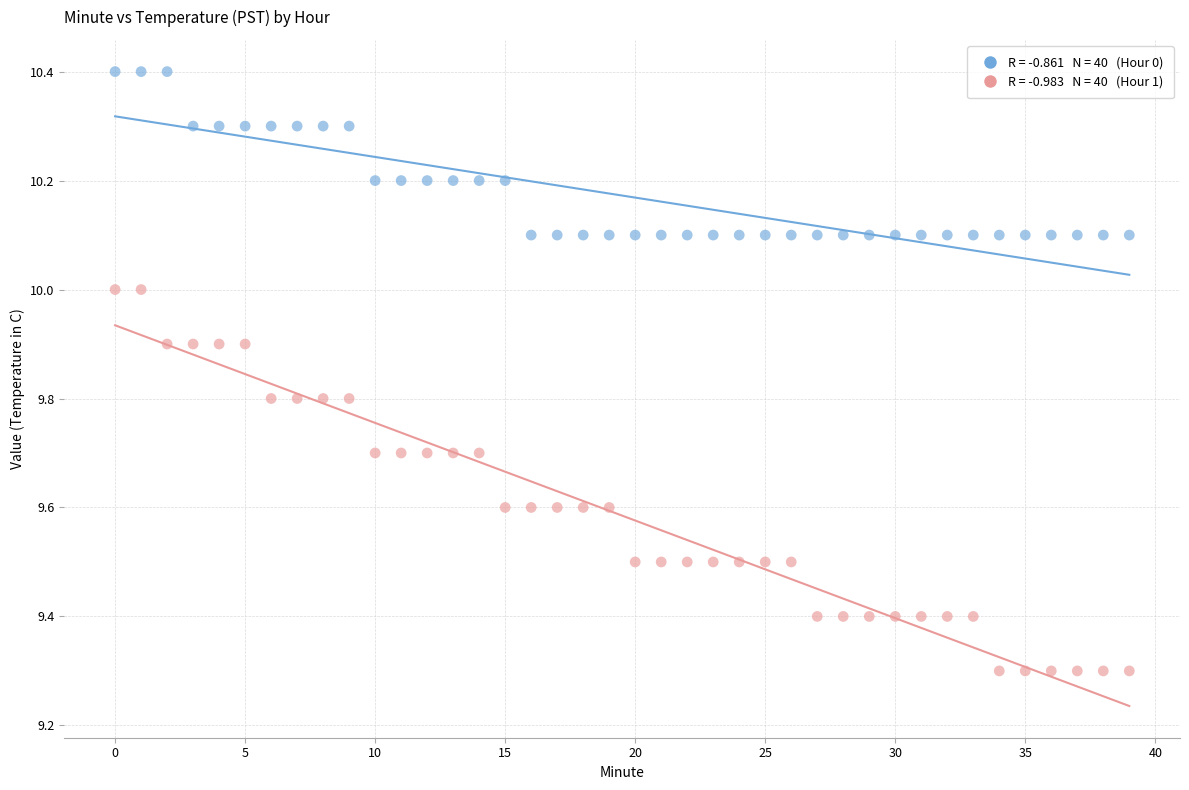

Across all data points, what is the range of Y values (max minus min)?

1.1